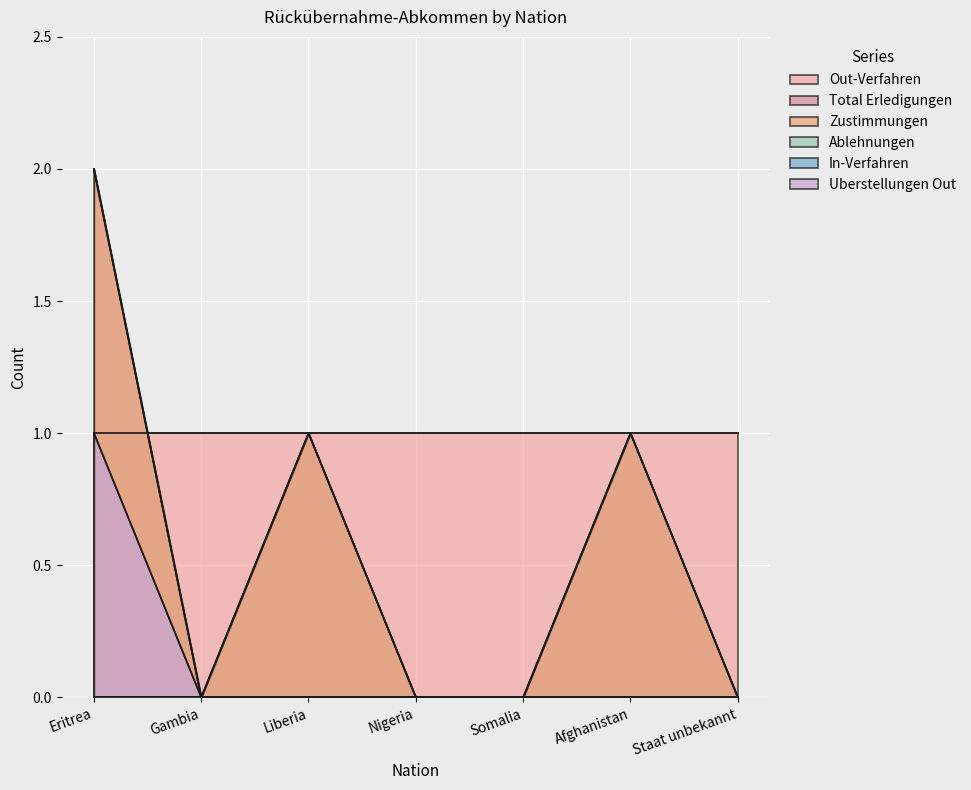

How many interior local valleys does the Total Erledigungen series have?

1